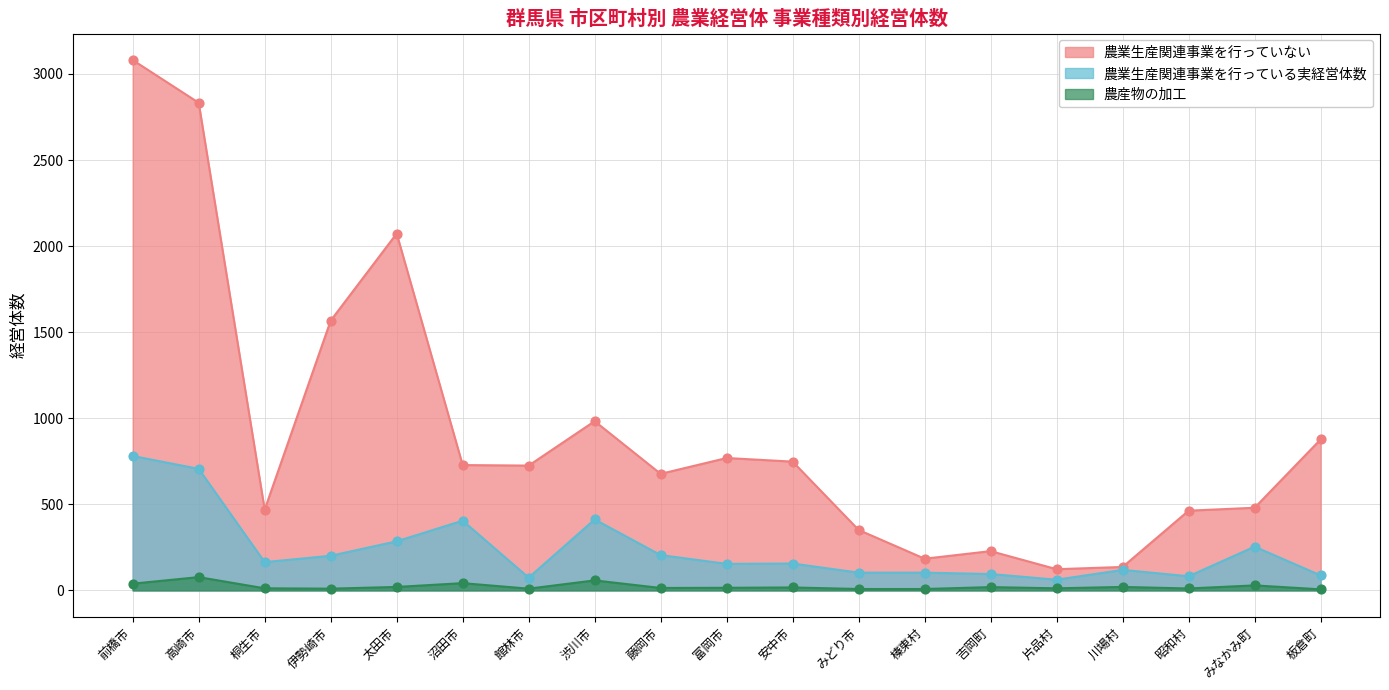

At which category is the sum across all series the highest?

前橋市